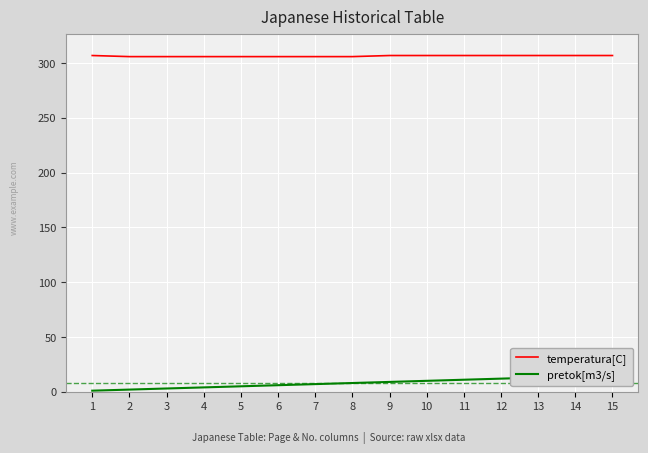

Is the value of pretok[m3/s] at 7 greater than the value of temperatura[C] at 7?

No